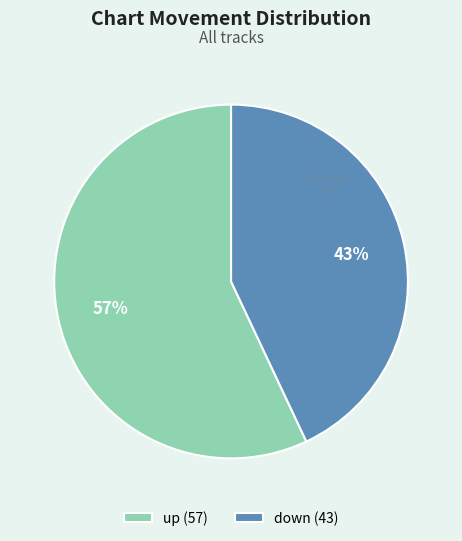

How many slices are in this pie chart?

2